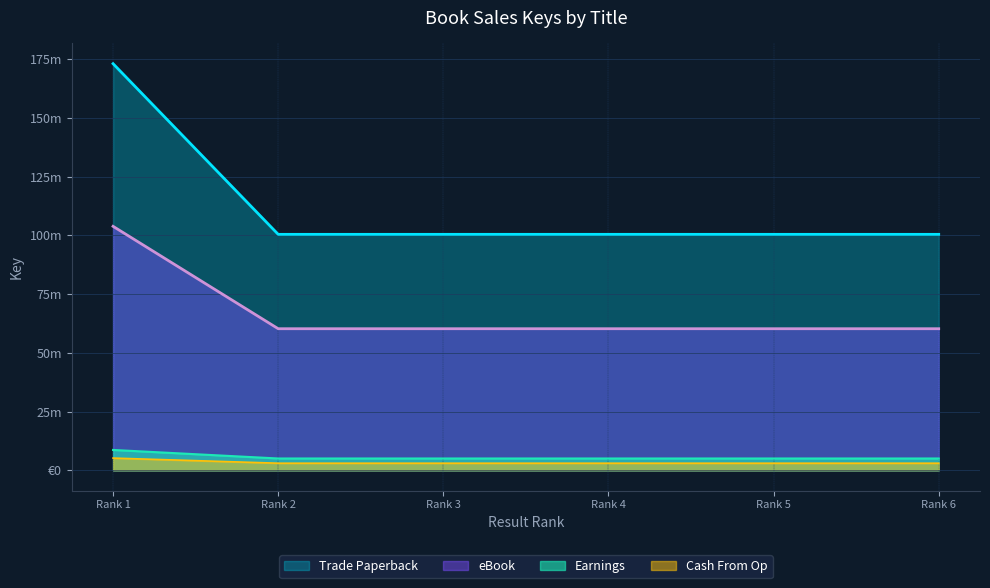

Does the chart have visible grid lines?

Yes